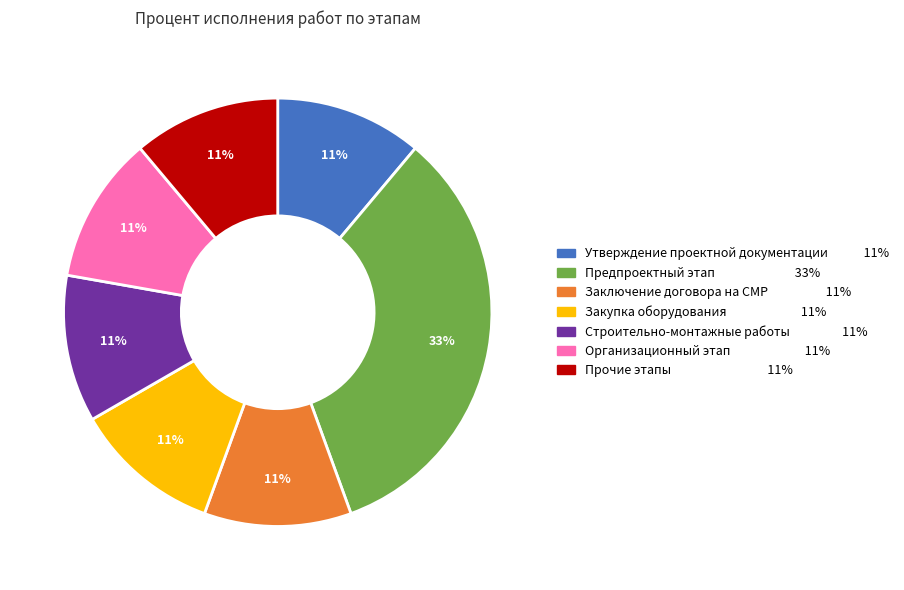

How many segments does this pie chart have?

7